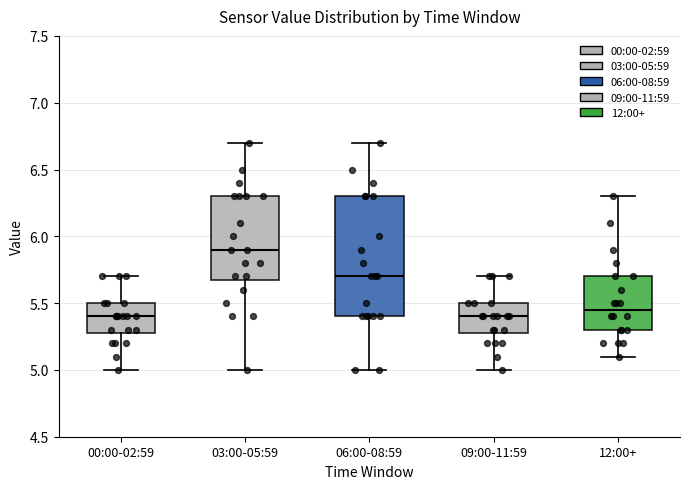

Which box has the highest median line?

03:00-05:59